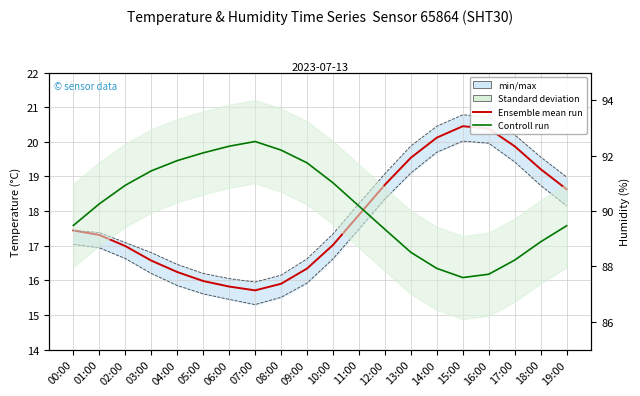

Rank the series by their average value, from lowest to highest.

Ensemble mean run, Controll run